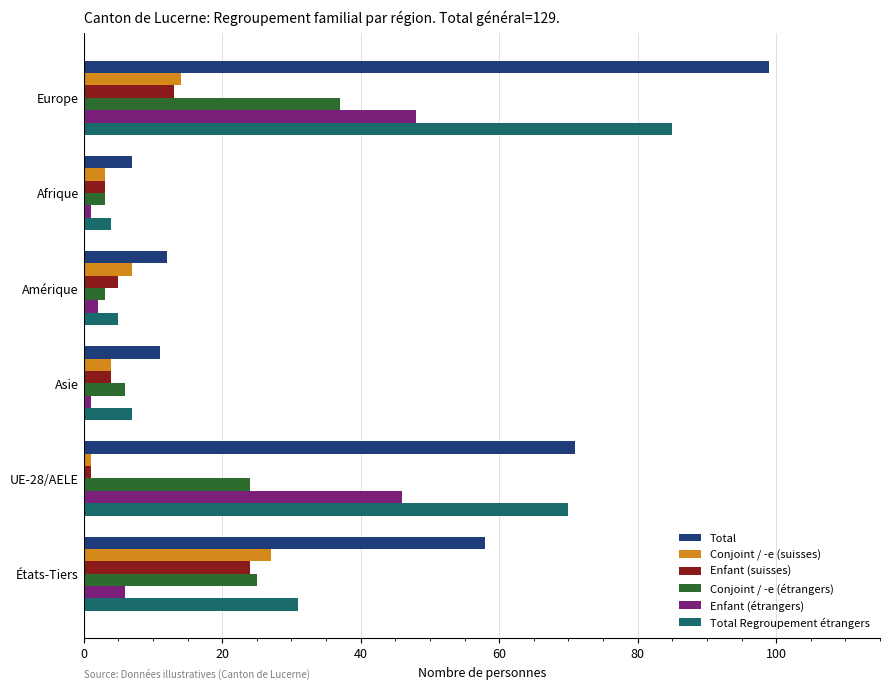

Which series has the largest total across all categories?

Total